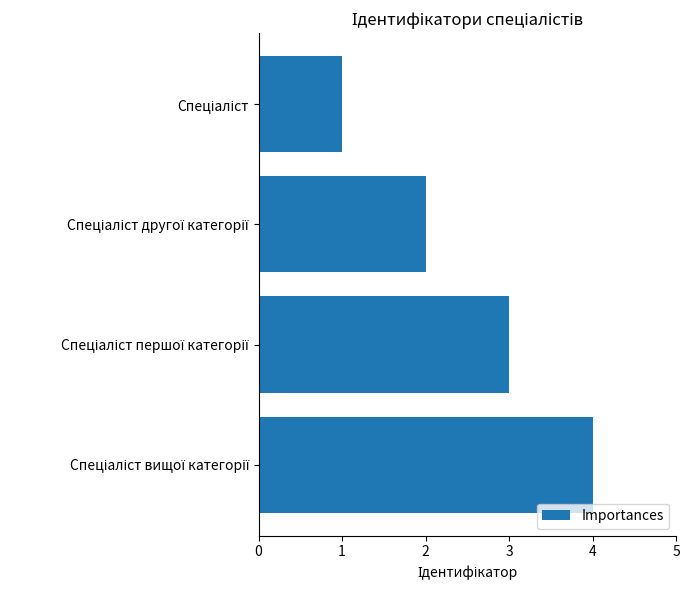

What is the greatest value displayed?

4